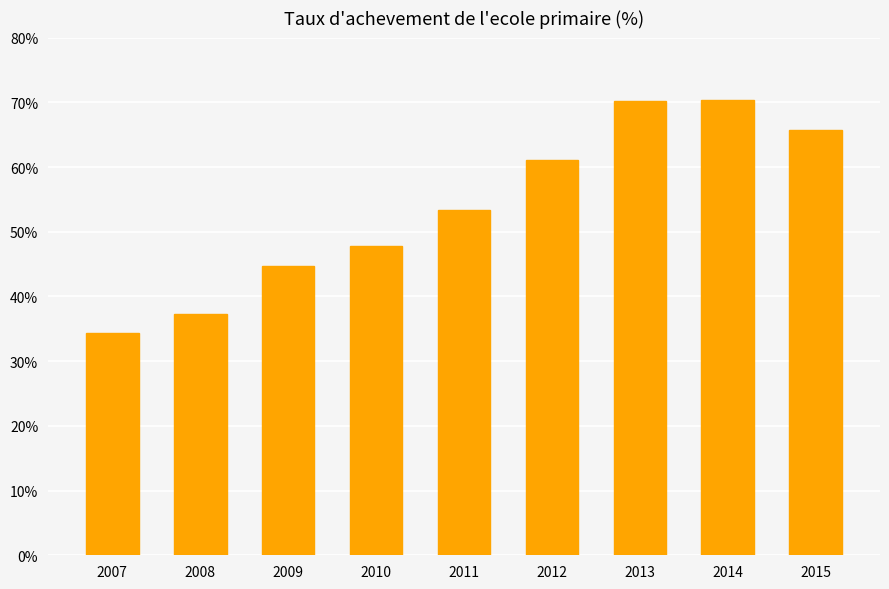

What is the approximate value at 2015?

65.7